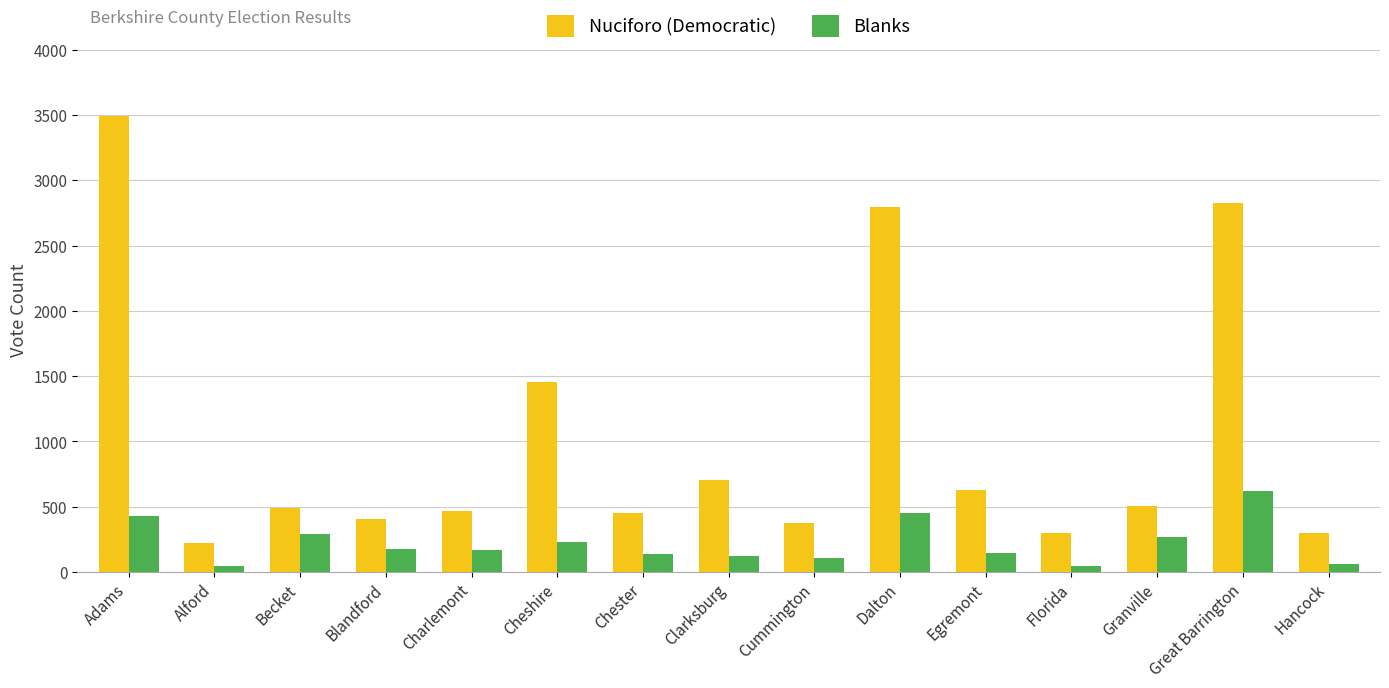

Is the value of Nuciforo (Democratic) at Great Barrington greater than the value of Blanks at Great Barrington?

Yes